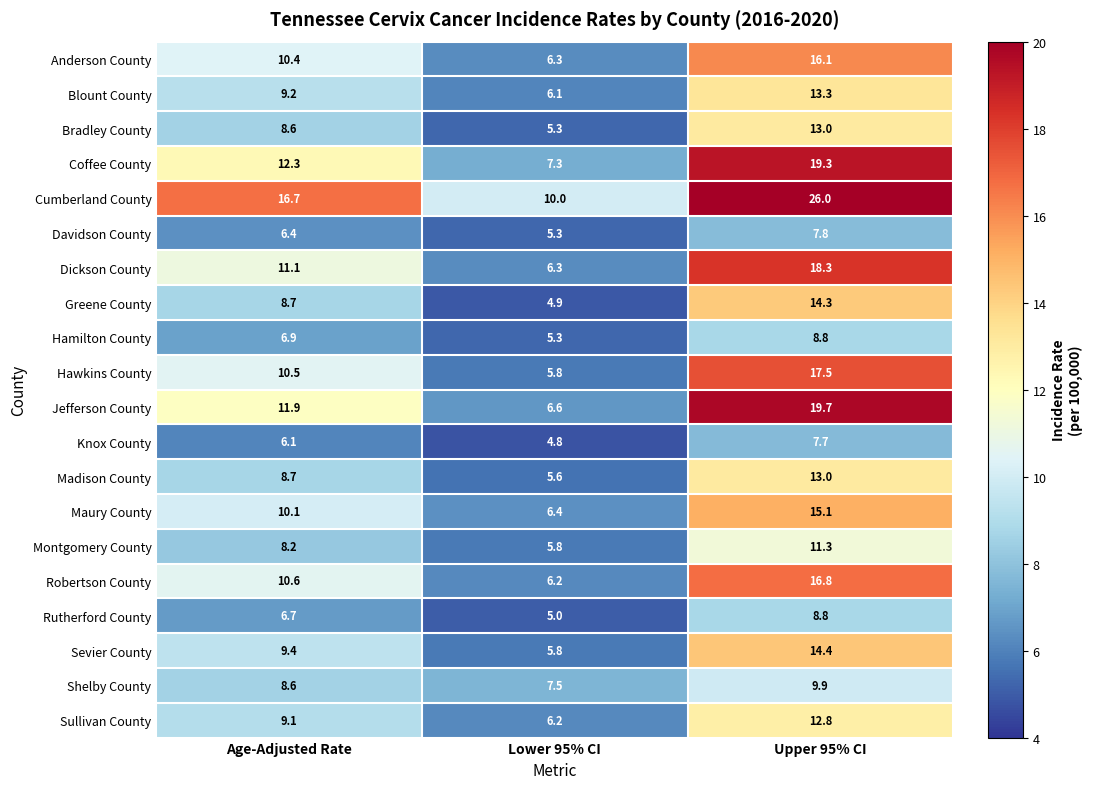

What is the difference between the highest and lowest values at Age-Adjusted Rate?

10.6